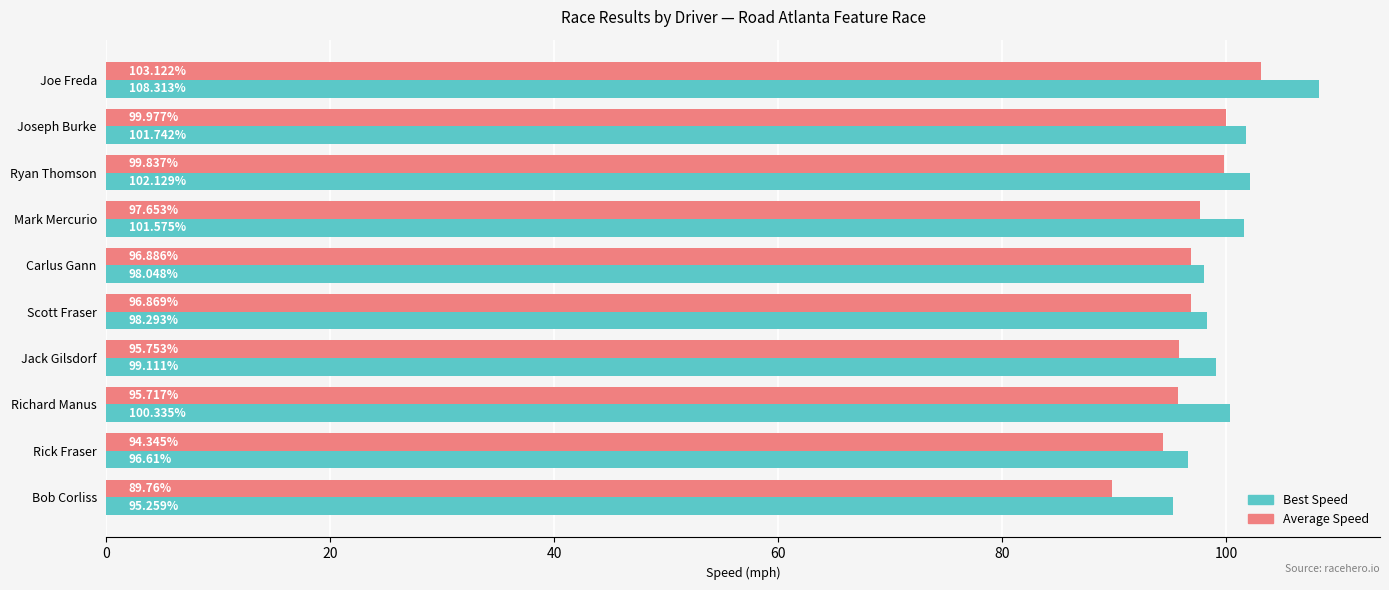

At which label does Best Speed reach its minimum?

Bob Corliss